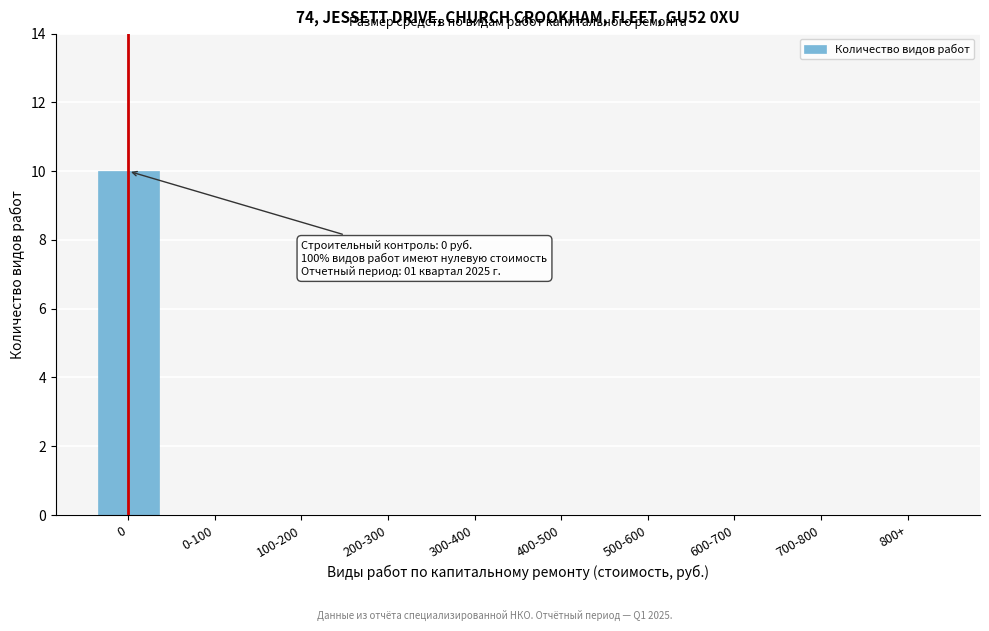

Reading left to right, extract all data points from this chart.

0=10	0-100=0	100-200=0	200-300=0	300-400=0	400-500=0	500-600=0	600-700=0	700-800=0	800+=0